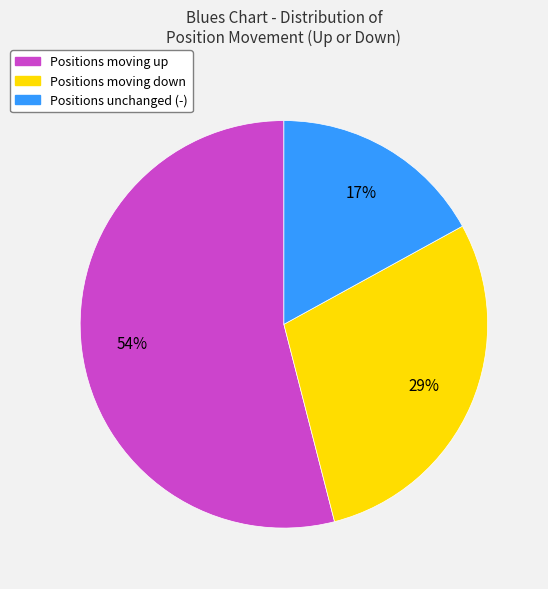

How many segments does this pie chart have?

3